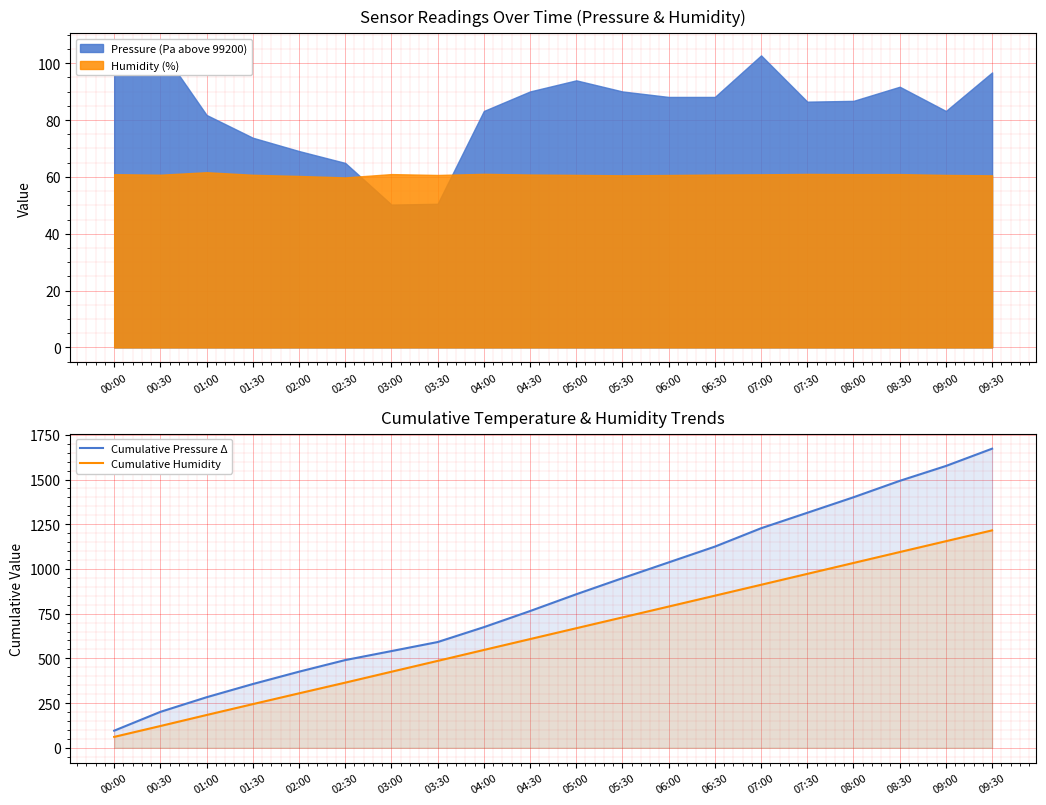

What is the average value of the Cumulative Pressure Δ series?

853.7